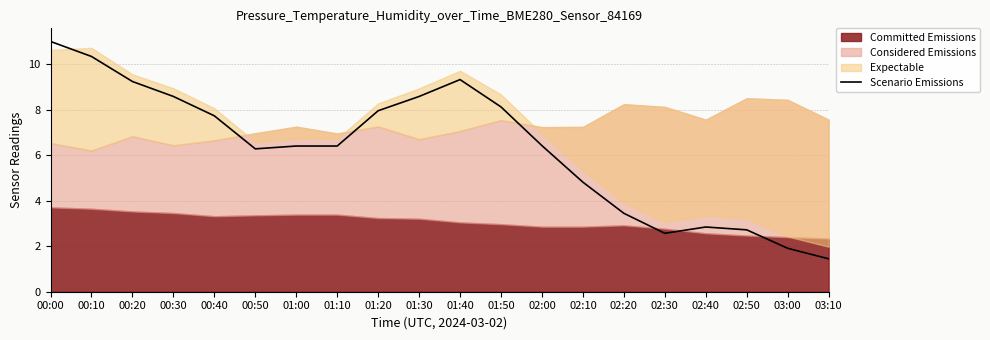

The Scenario Emissions series shows 1.9 at 02:20. True or false?

False